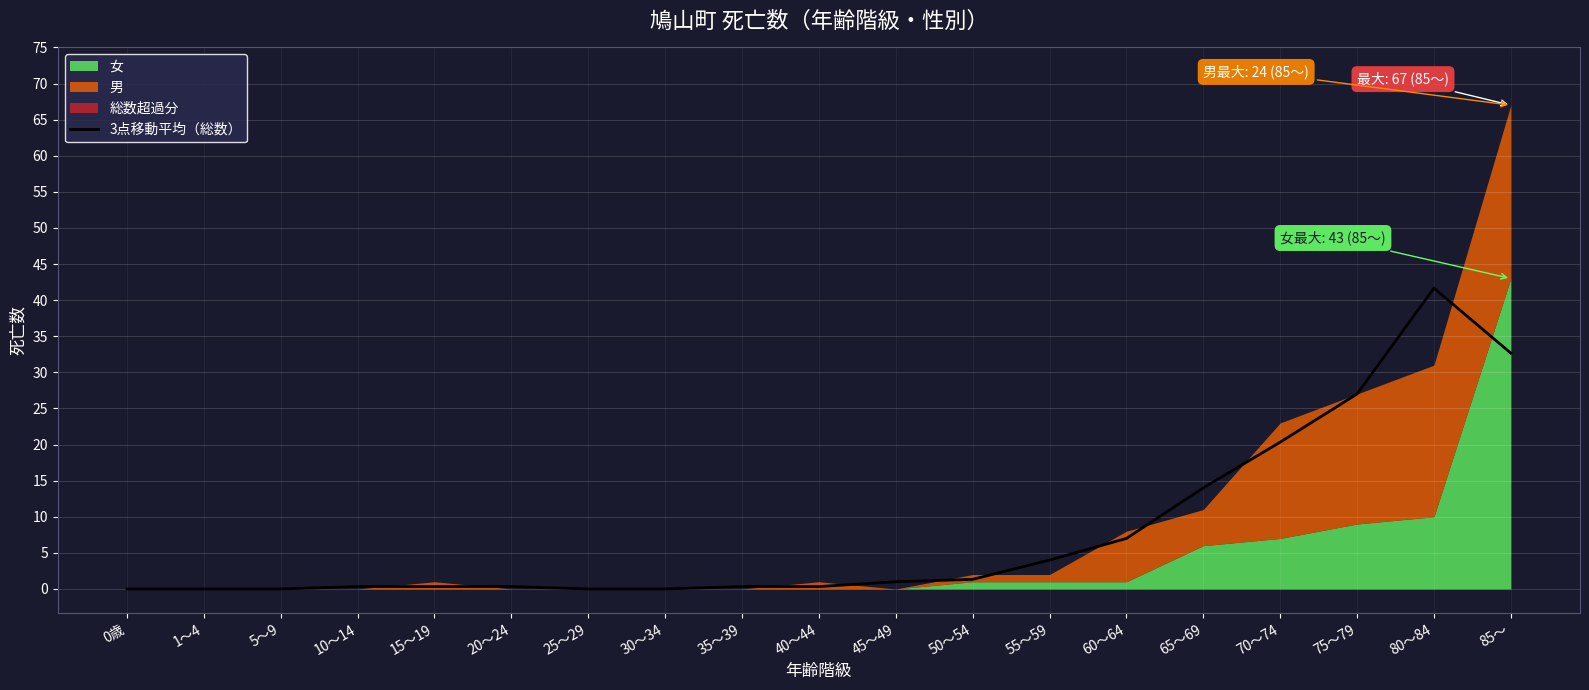

Reading left to right, list all the values displayed in this chart.

0歳=0.0	1～4=0.0	5～9=0.0	10～14=0.3	15～19=0.3	20～24=0.3	25～29=0.0	30～34=0.0	35～39=0.3	40～44=0.3	45～49=1.0	50～54=1.3	55～59=4.0	60～64=7.0	65～69=14.0	70～74=20.3	75～79=27.0	80～84=41.7	85～=32.7